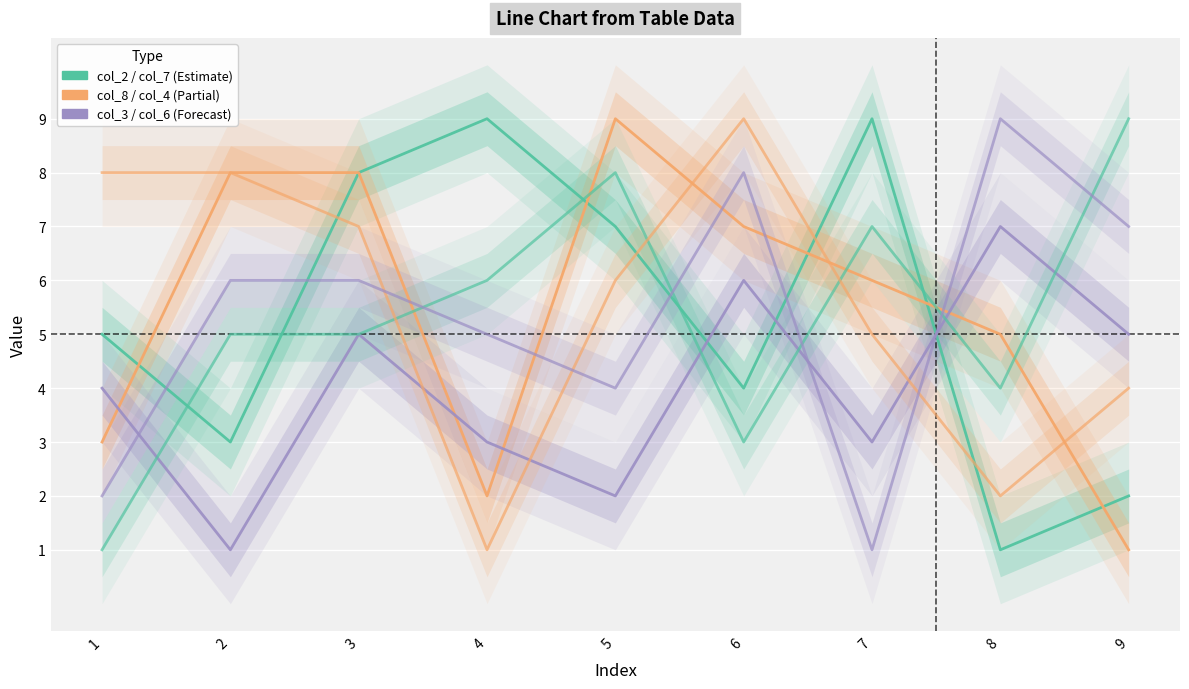

How many interior local valleys does the col_6 series have?

2